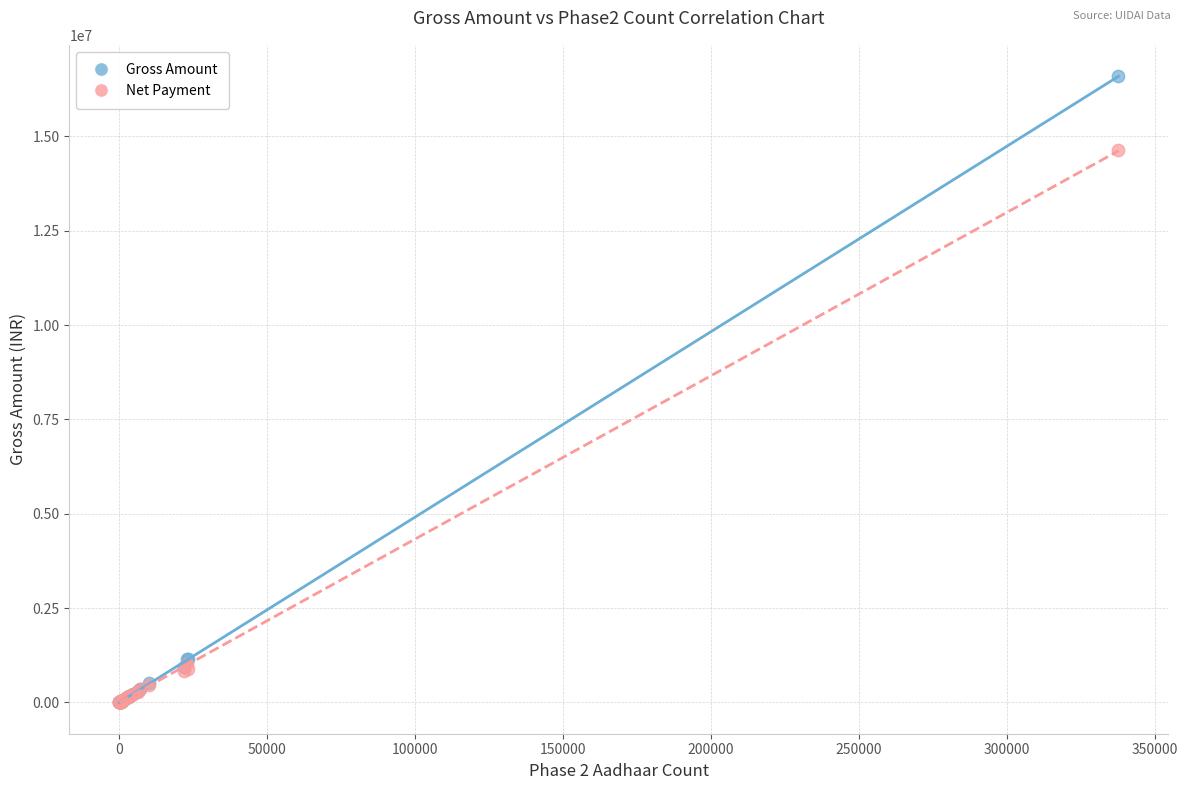

Across all series, what Y value is closest to 8298450?

14627211